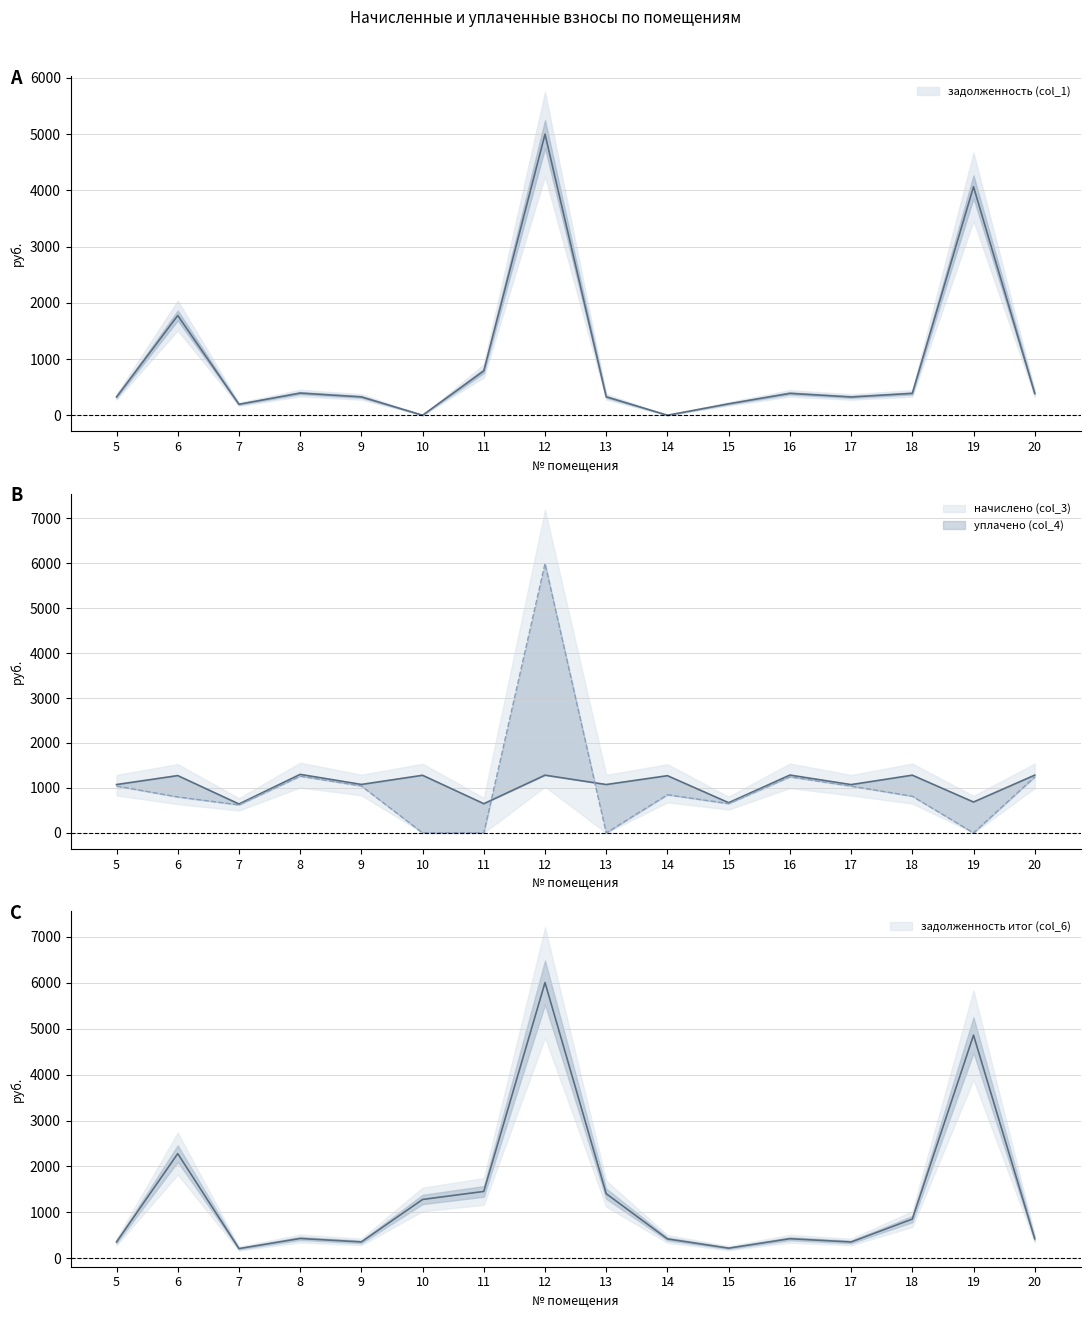

How many times do начислено (col_3) and уплачено (col_4) cross each other?

2